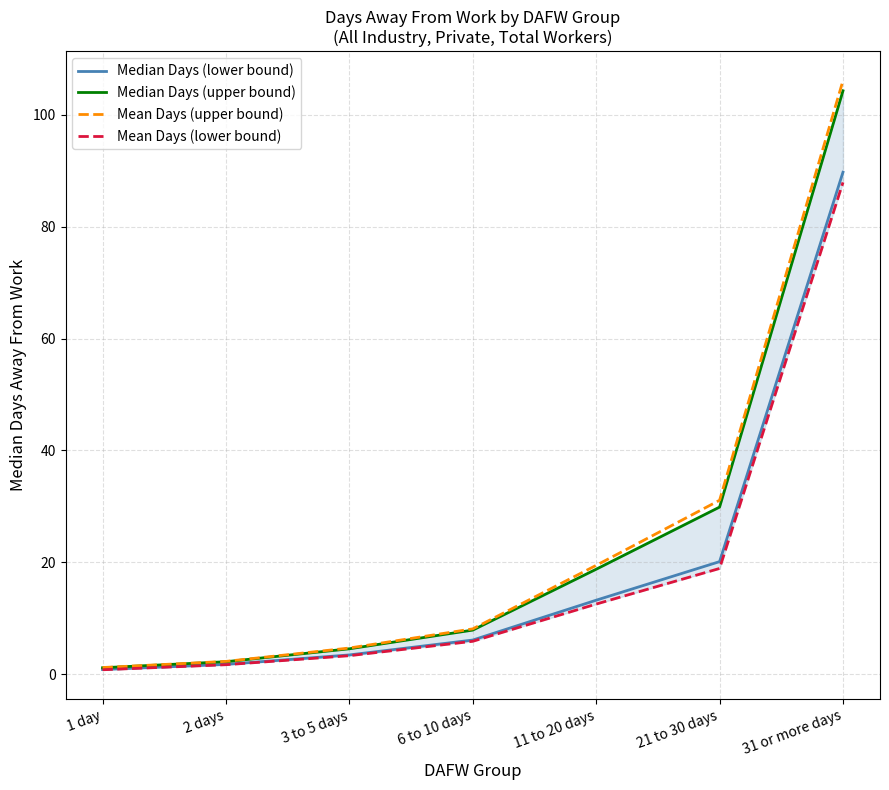

Is the value of Mean Days (lower bound) at 6 to 10 days greater than the value of Median Days (lower bound) at 11 to 20 days?

No